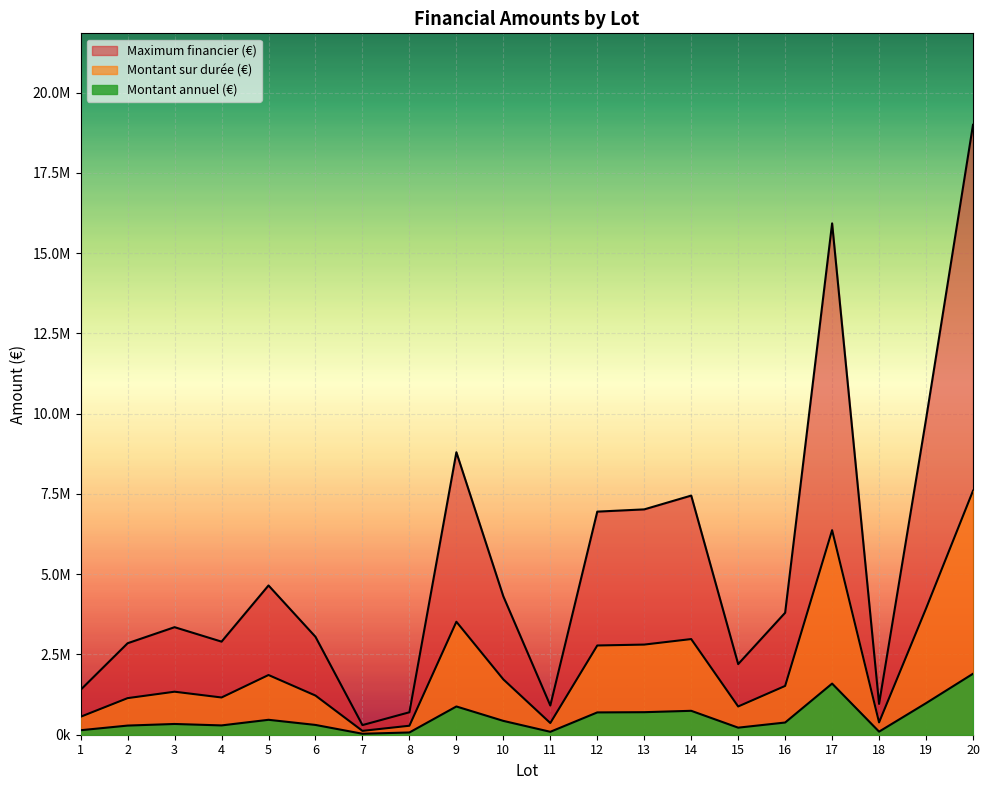

Does the chart display data point markers on the line(s)?

No